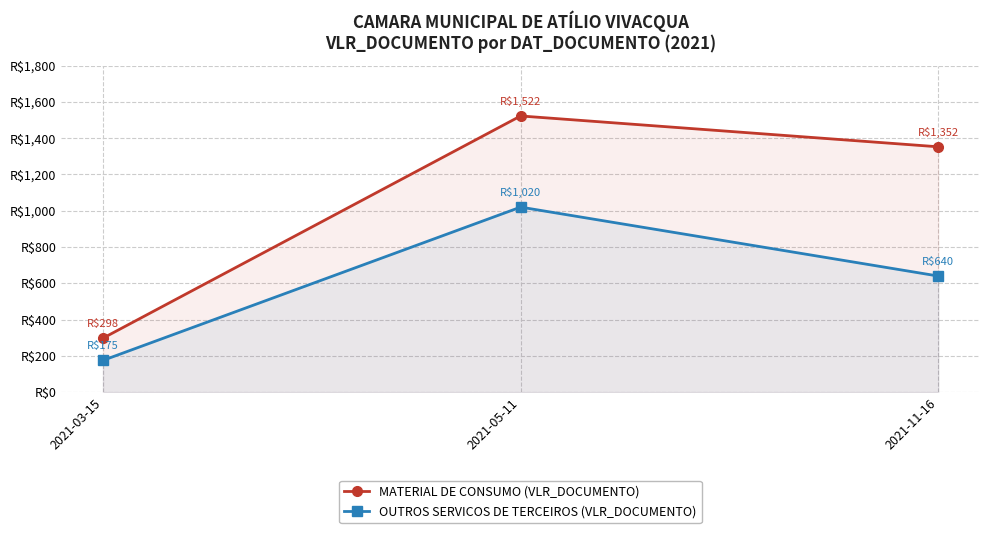

Reading left to right, list all the values displayed in this chart.

MATERIAL DE CONSUMO (VLR_DOCUMENTO): 2021-03-15=297.6	2021-05-11=1522.5	2021-11-16=1352.5
OUTROS SERVICOS DE TERCEIROS (VLR_DOCUMENTO): 2021-03-15=175.0	2021-05-11=1020.0	2021-11-16=640.0